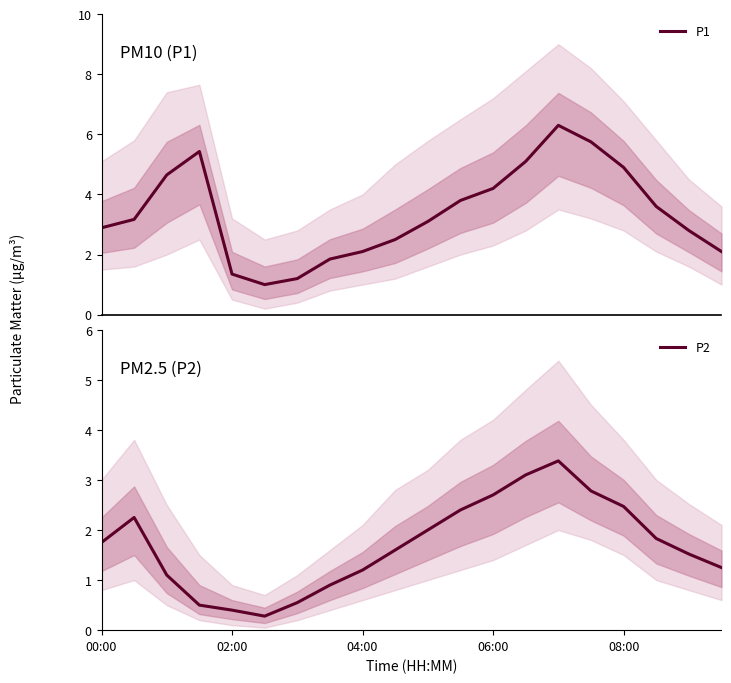

Between 5 and 13, which series saw the biggest shift?

P1